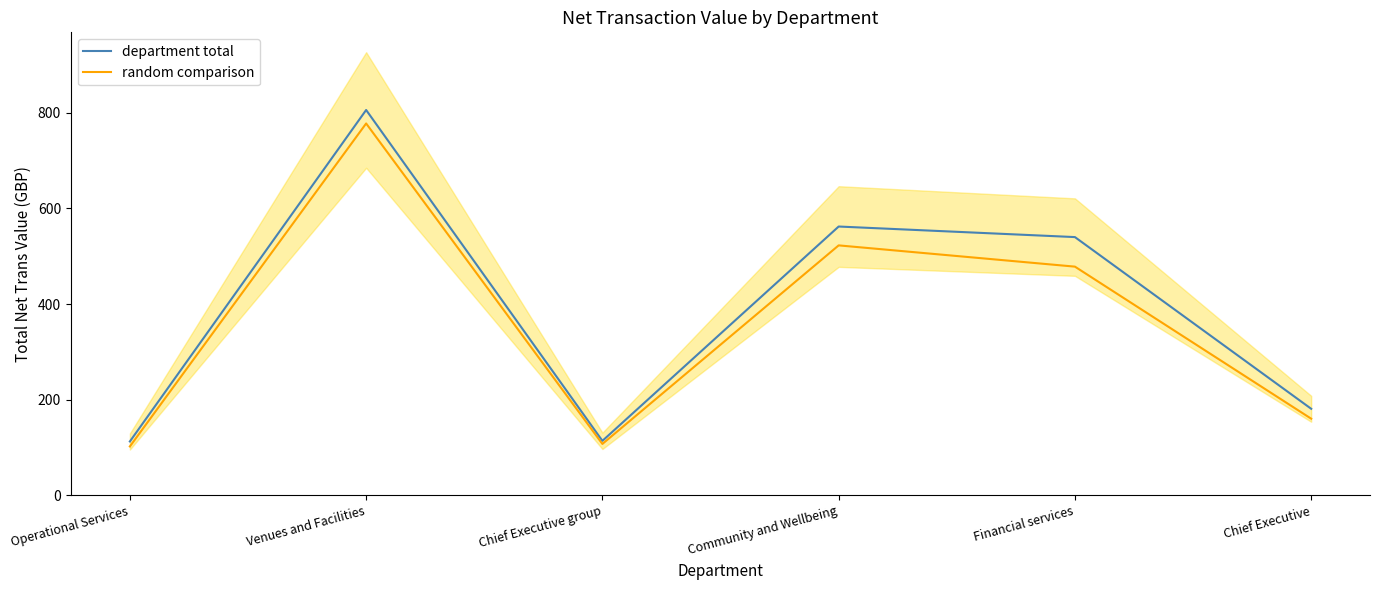

Which series has the largest range (max minus min)?

department total